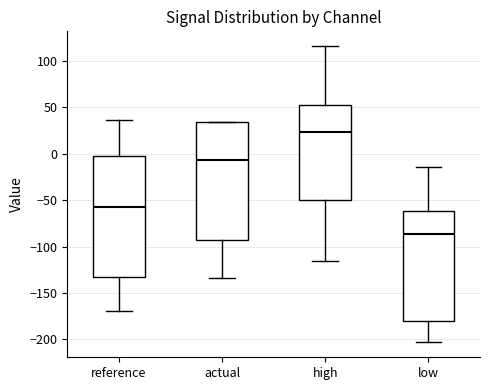

Reading left to right, transcribe this box plot: for each box, give where its median line is, the range the box spans, and where its two whiskers end, as read against the y-axis. The values are not printed on the chart, so give them approximately, as read against the axis.

reference: median -55, box -135 to 0, whiskers -170 to 35
actual: median -5, box -95 to 35, whiskers -135 to 35
high: median 25, box -50 to 55, whiskers -115 to 115
low: median -85, box -180 to -60, whiskers -205 to -15